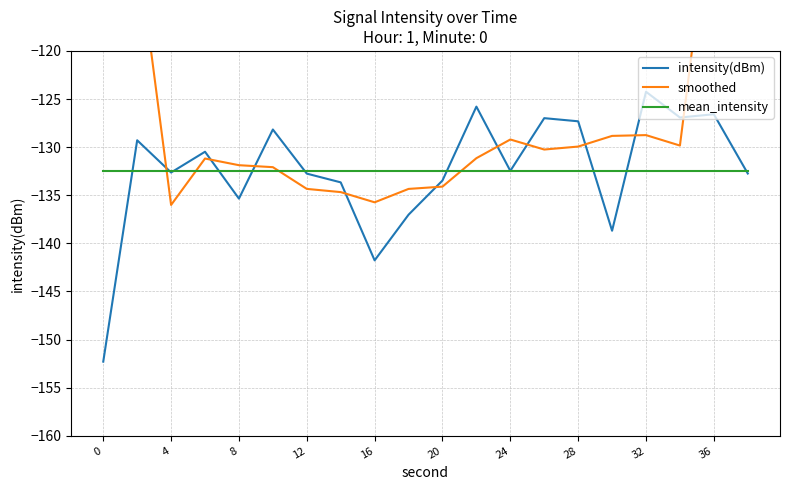

Reading right to left, list all the values displayed in this chart.

intensity(dBm): -132.7	-126.6	-126.9	-124.2	-138.7	-127.3	-127.0	-132.5	-125.8	-133.5	-137.0	-141.8	-133.7	-132.7	-128.2	-135.3	-130.5	-132.6	-129.3	-152.3
smoothed: -77.2	-102.1	-129.8	-128.7	-128.8	-129.9	-130.2	-129.2	-131.1	-134.1	-134.3	-135.7	-134.7	-134.3	-132.1	-131.9	-131.2	-136.0	-108.9	-82.8
mean_intensity: -132.4	-132.4	-132.4	-132.4	-132.4	-132.4	-132.4	-132.4	-132.4	-132.4	-132.4	-132.4	-132.4	-132.4	-132.4	-132.4	-132.4	-132.4	-132.4	-132.4